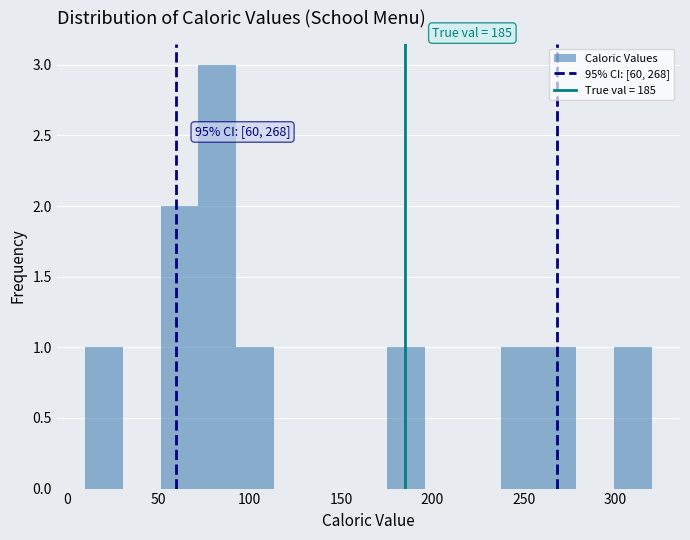

Over which range of the x-axis is the bar tallest?

70 to 95